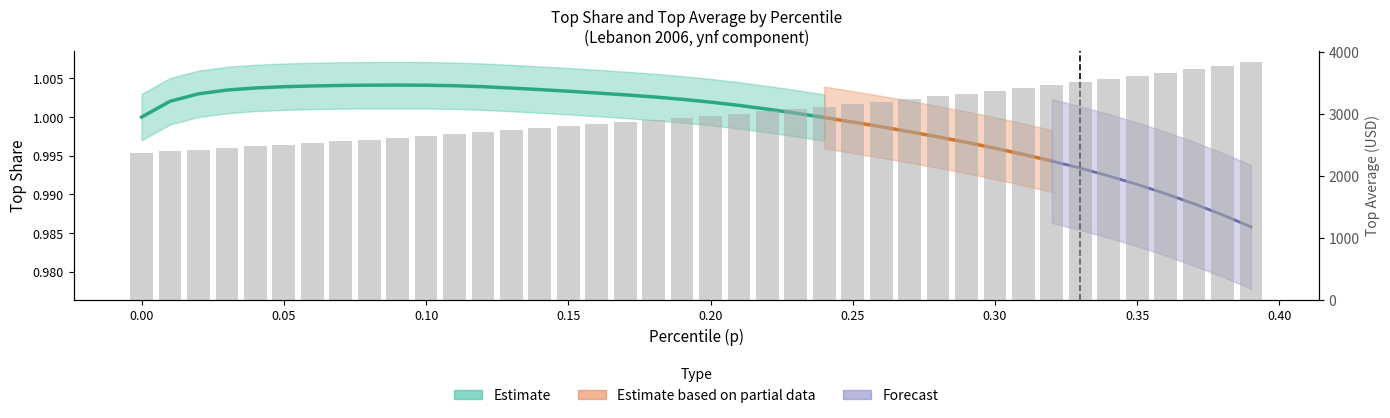

The value at 0.25 is 3153.4. True or false?

True